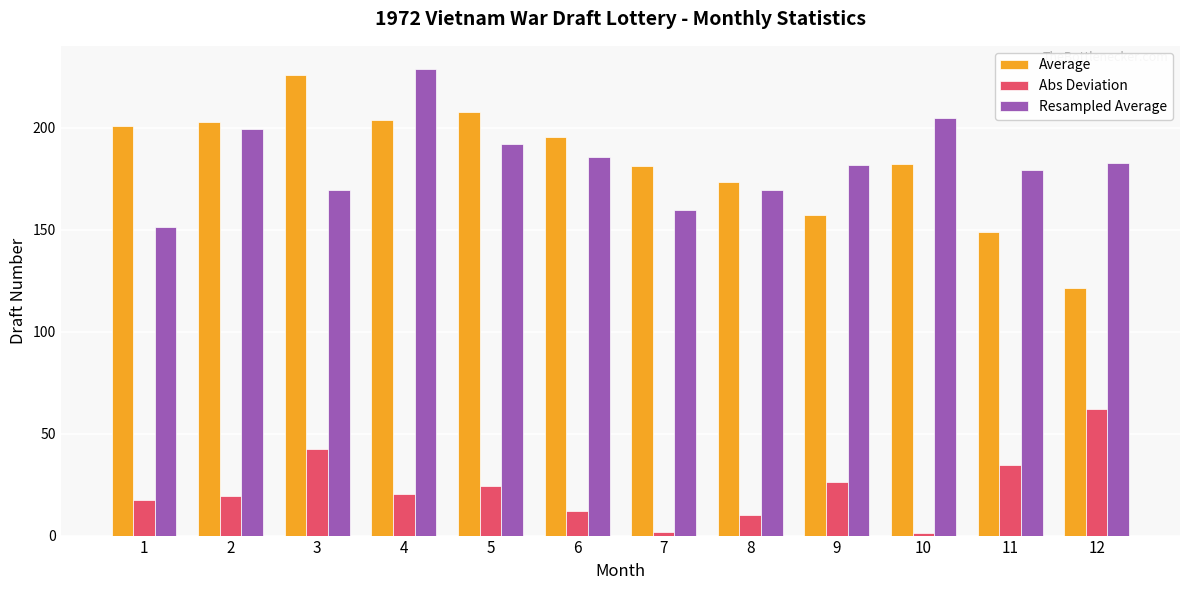

Which series changed the most between 4 and 11?

Average